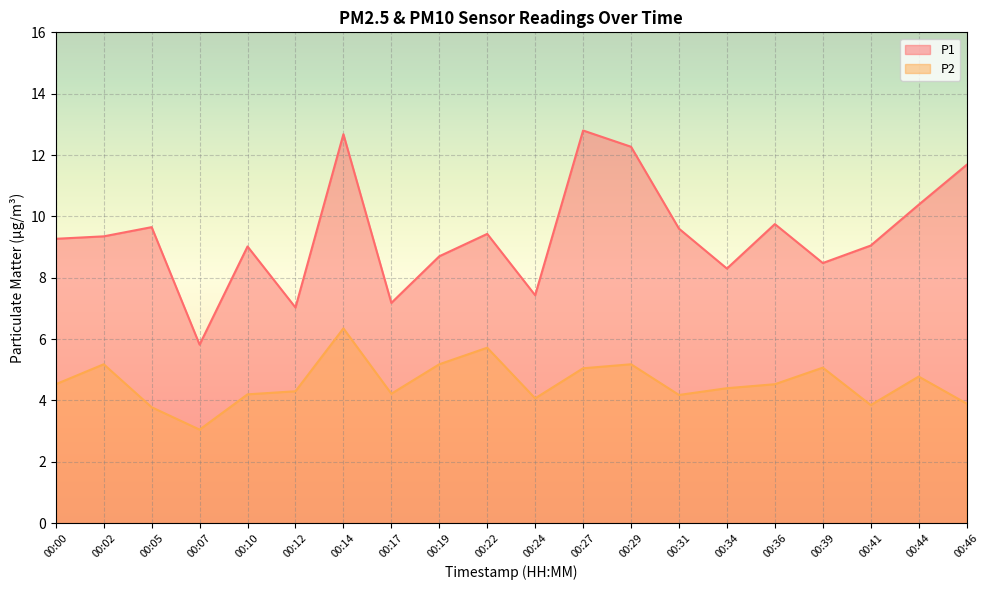

True or false: P2 has a value of 4.2 at 00:17.

True